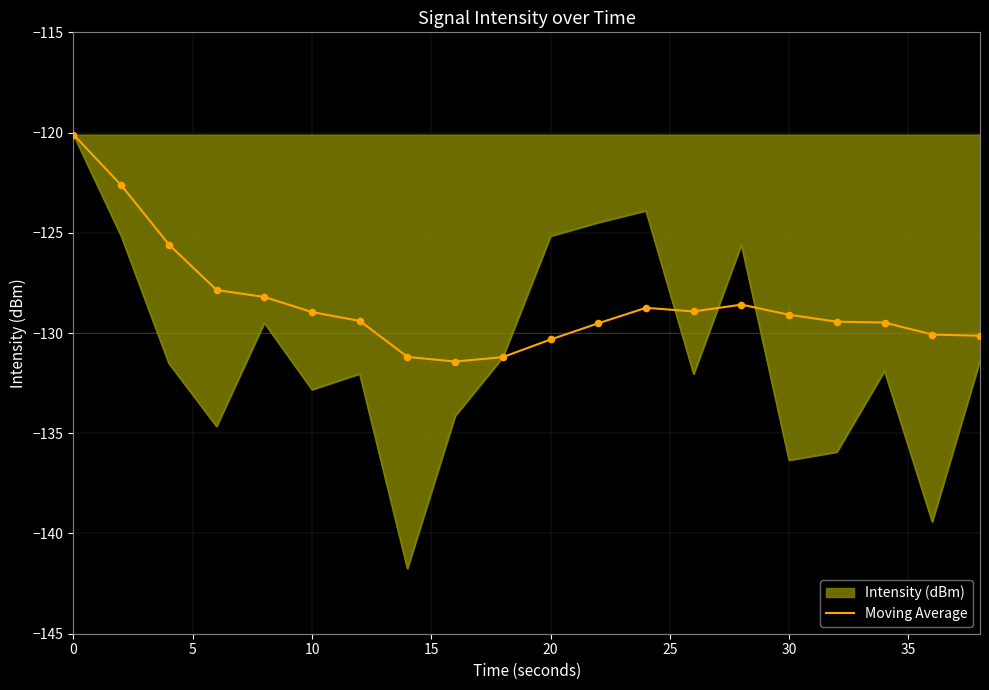

Which series has the widest spread of values?

Intensity (dBm)